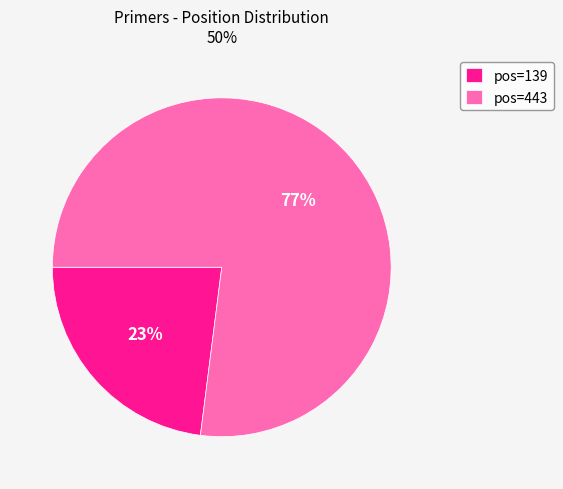

What is the majority slice?

pos=443